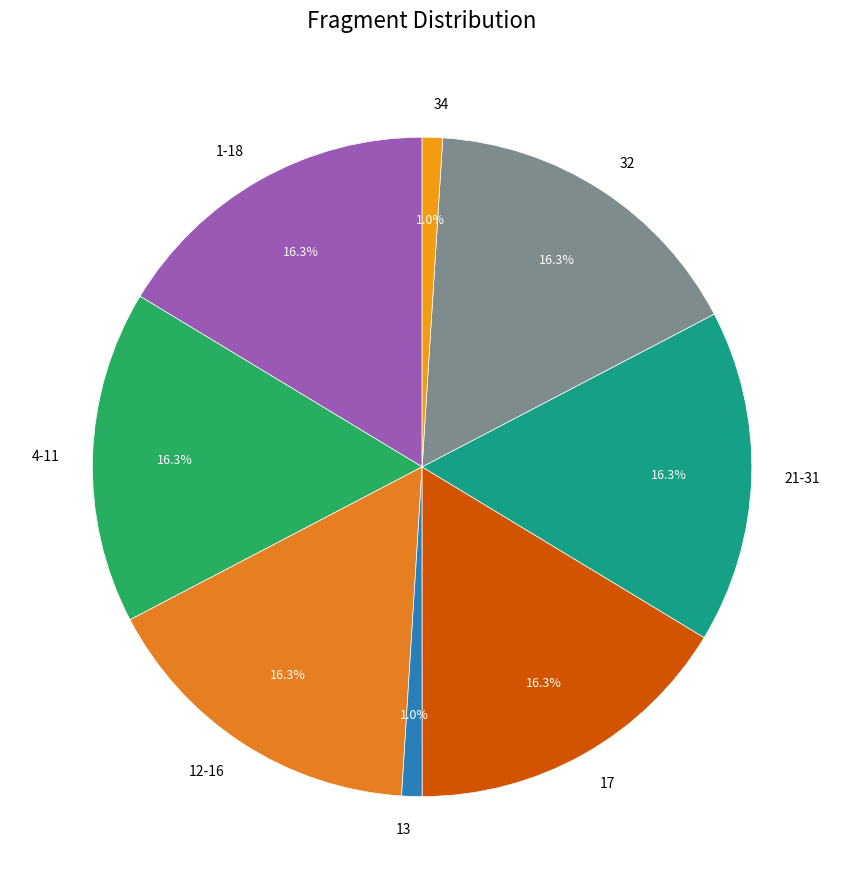

To the nearest percent, what portion does 21-31 represent?

16%